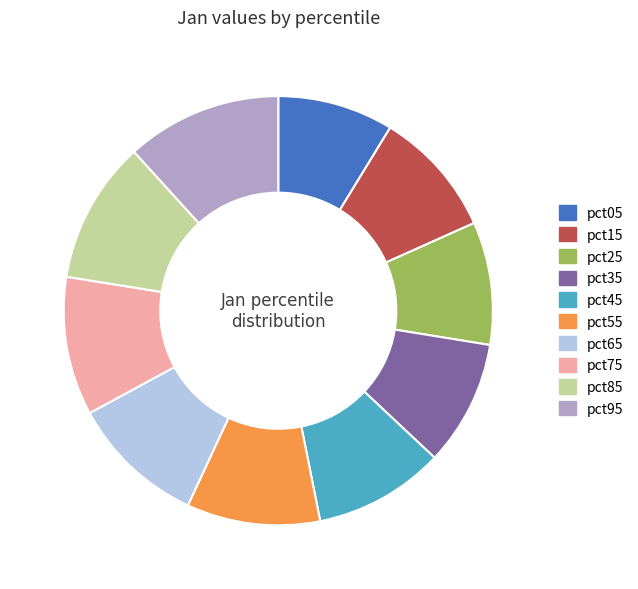

Which slice is the smallest?

pct05